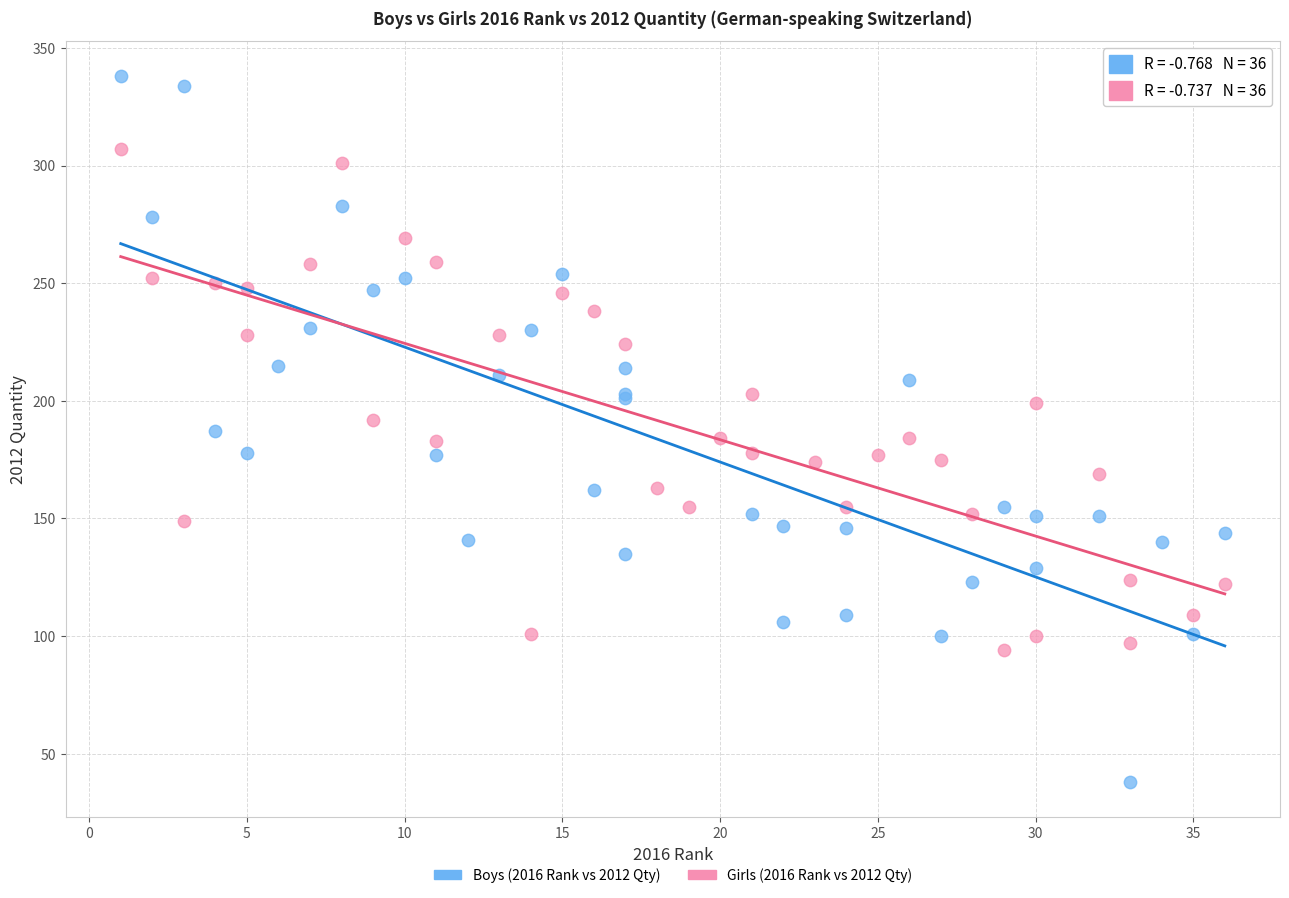

Which series contains the highest Y value?

Boys (2016 Rank vs 2012 Qty)